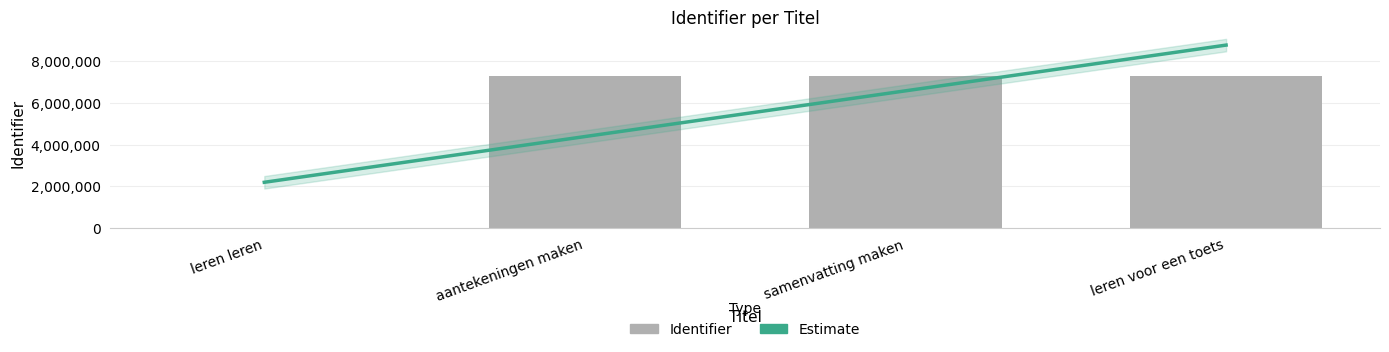

The chart shows a value of 4780869 at samenvatting maken. True or false?

False